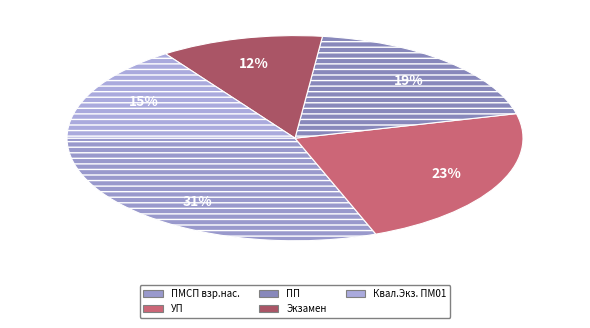

What percentage is the Квал.Экз. ПМ01 slice, to the nearest percent?

15%